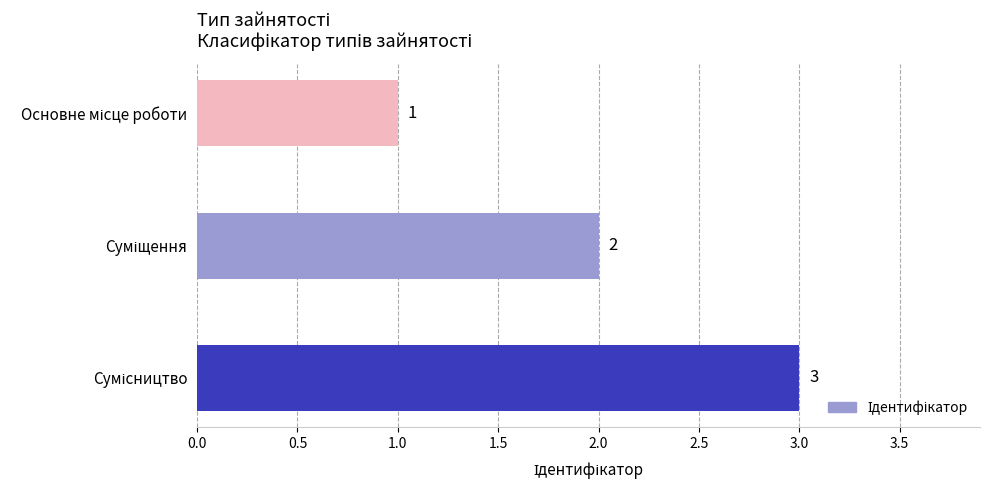

How many bars are there in total?

3